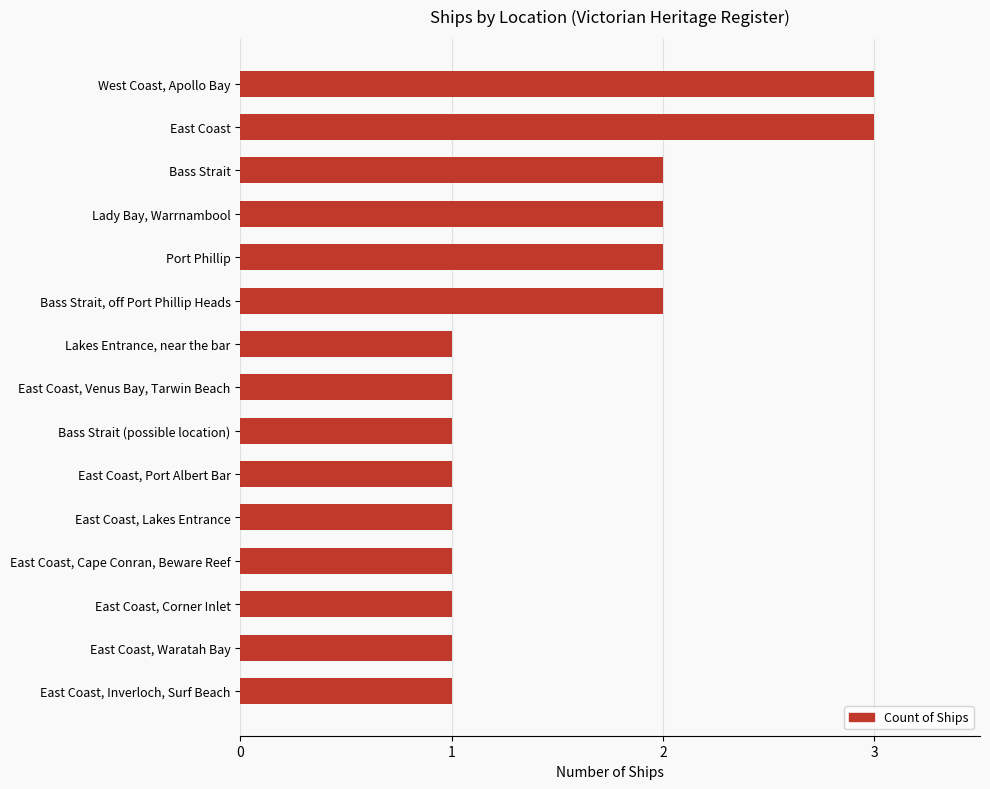

How many series are shown in this chart?

1